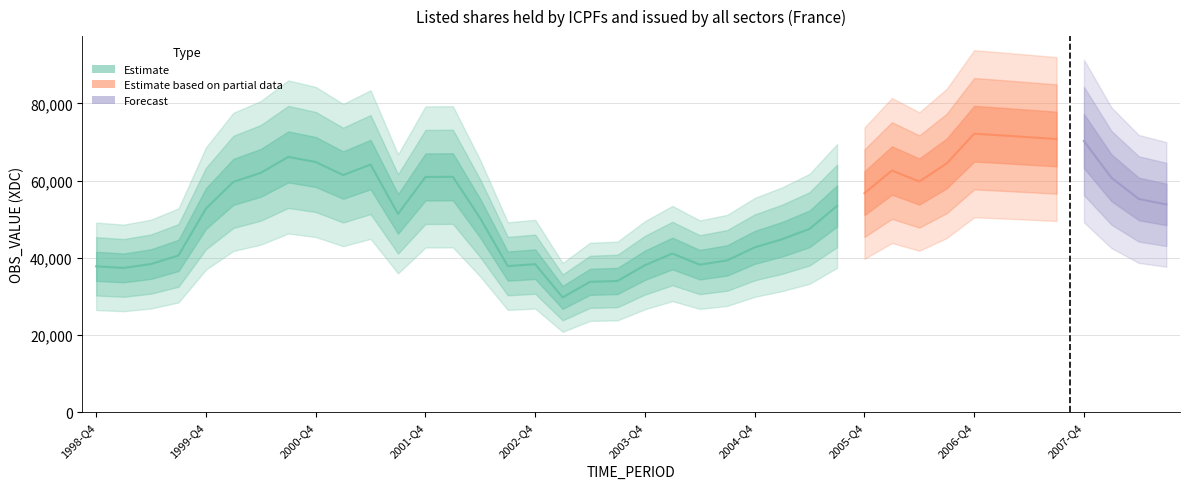

Reading left to right, transcribe all the data shown in this chart.

37785	37374	38371	40611	52754	59662	62008	66123	64822	61426	64152	51365	60932	60980	50188	37842	38335	29734	33770	33988	38073	41100	38208	39326	42695	44802	47502	53413	56728	62601	59755	64458	72141	71703	71234	70764	70238	60732	55232	53829